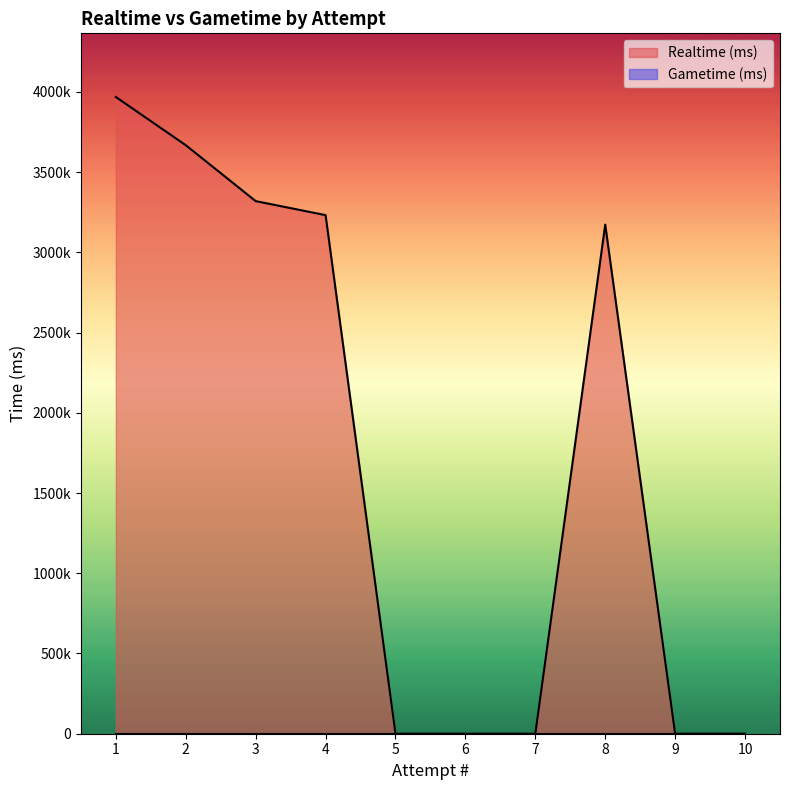

Which label corresponds to the largest value in the chart?

1